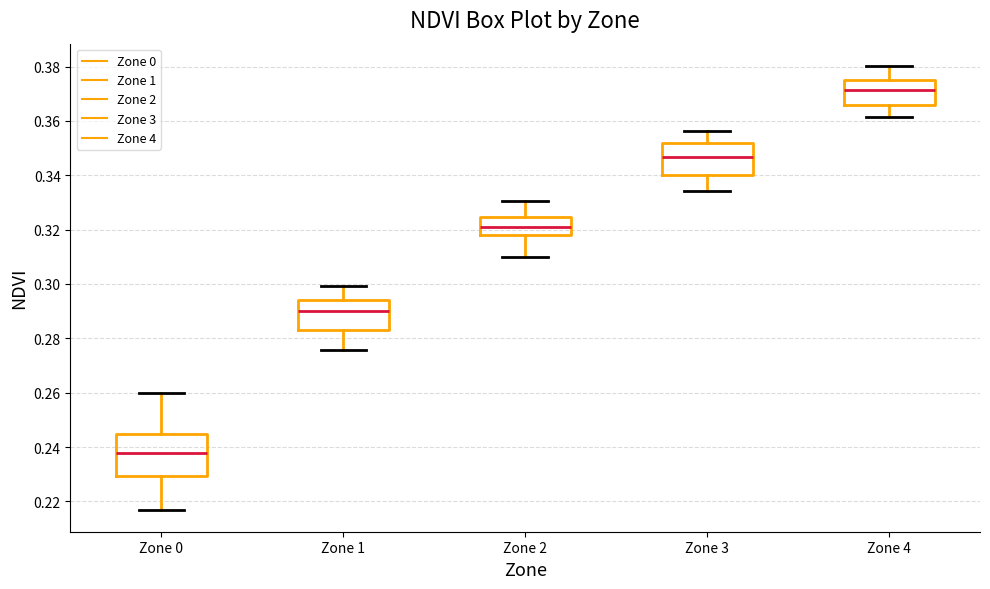

Reading left to right, transcribe this box plot: for each box, give where its median line is, the range the box spans, and where its two whiskers end, as read against the y-axis. The values are not printed on the chart, so give them approximately, as read against the axis.

Zone 0: median 0.238, box 0.230 to 0.244, whiskers 0.216 to 0.260
Zone 1: median 0.290, box 0.284 to 0.294, whiskers 0.276 to 0.300
Zone 2: median 0.320, box 0.318 to 0.324, whiskers 0.310 to 0.330
Zone 3: median 0.346, box 0.340 to 0.352, whiskers 0.334 to 0.356
Zone 4: median 0.372, box 0.366 to 0.376, whiskers 0.362 to 0.380